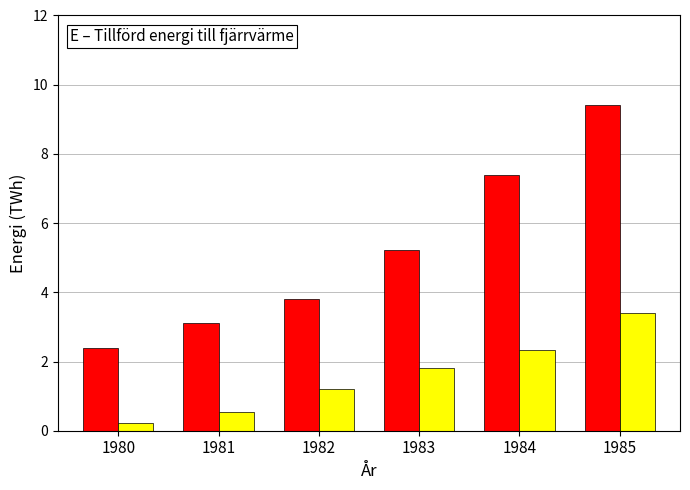

What is the difference between the highest and lowest values at 1983?

3.4